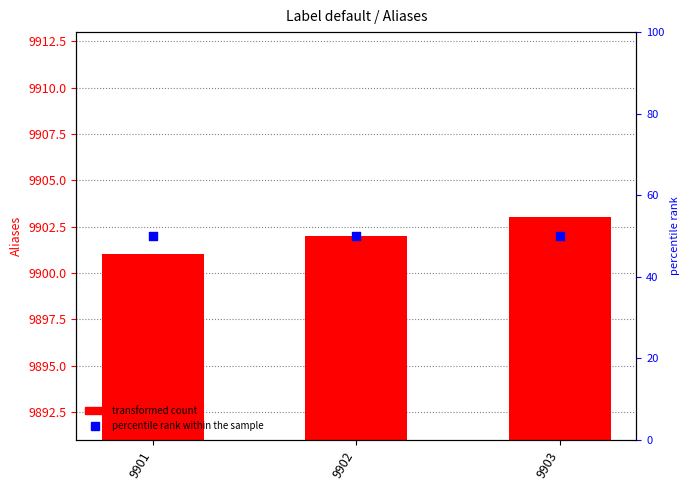

What is the total value across all series at 9901?

9951